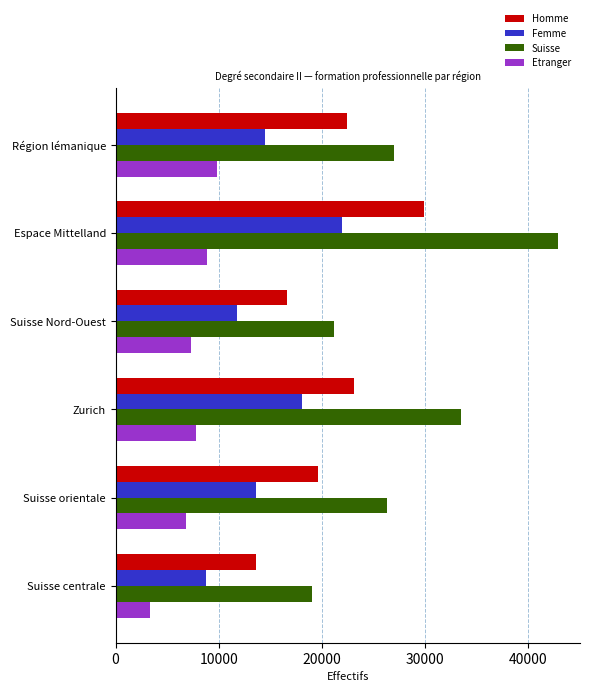

At which category is the sum across all series the highest?

Espace Mittelland